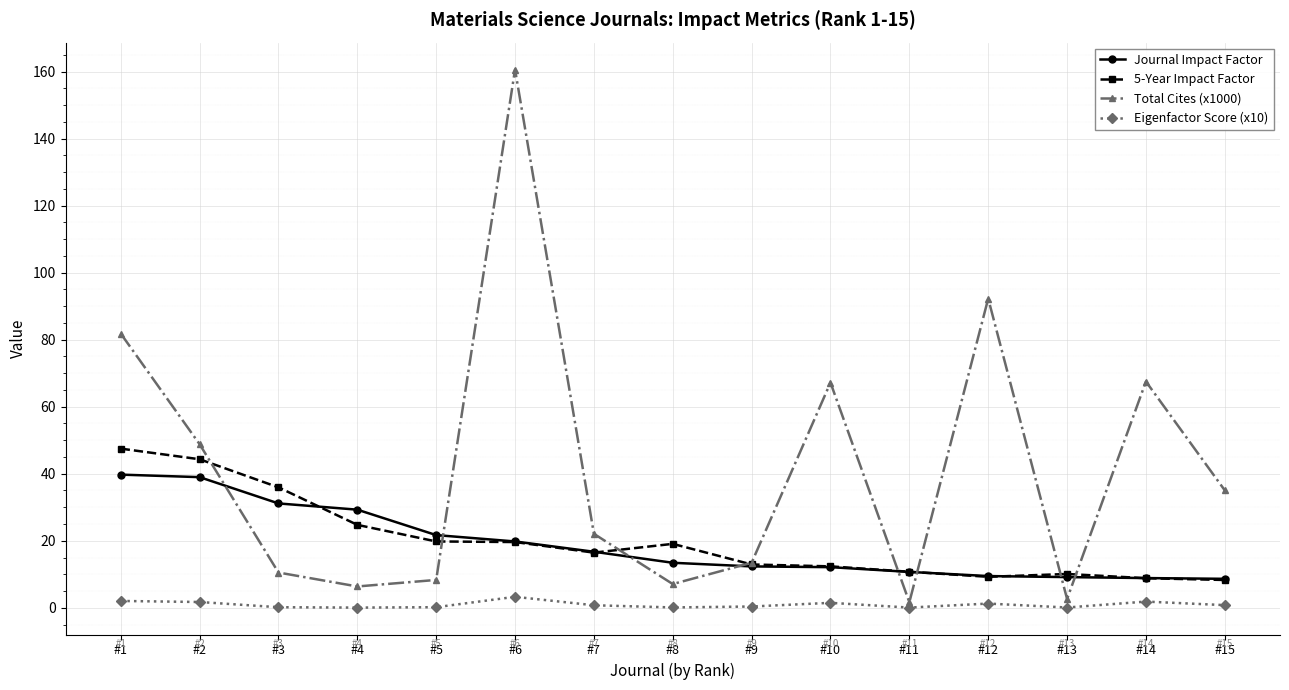

At which category is the sum across all series the highest?

#6